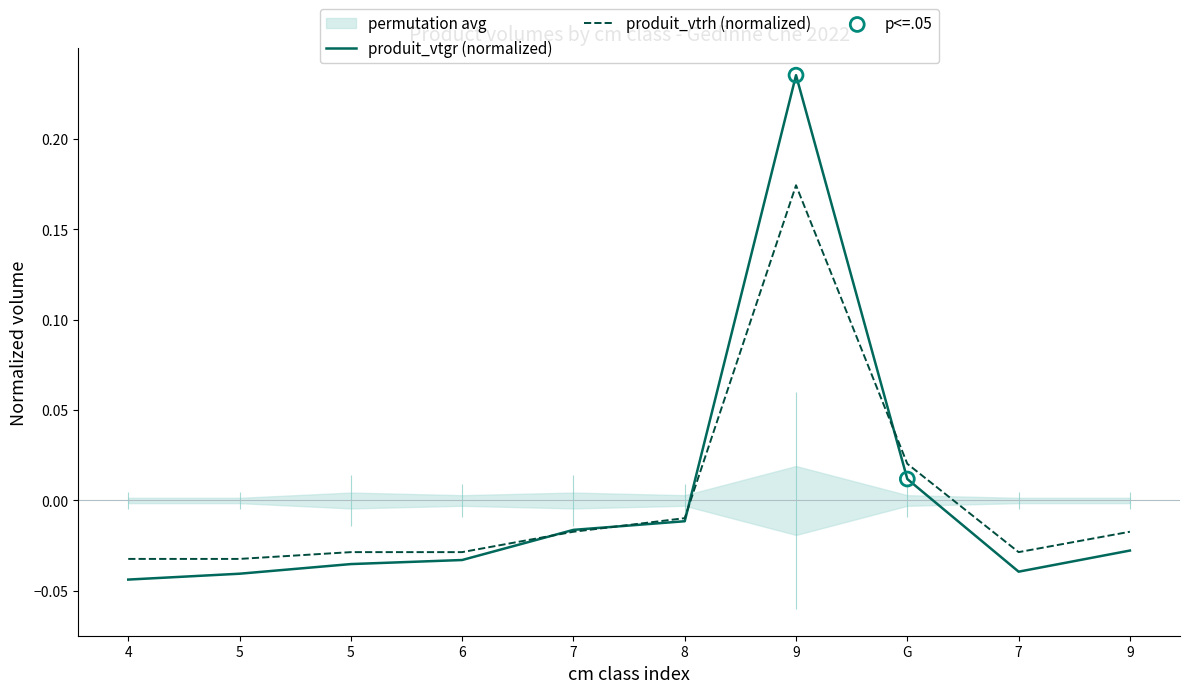

Which series reaches the maximum Y coordinate?

produit_vtgr